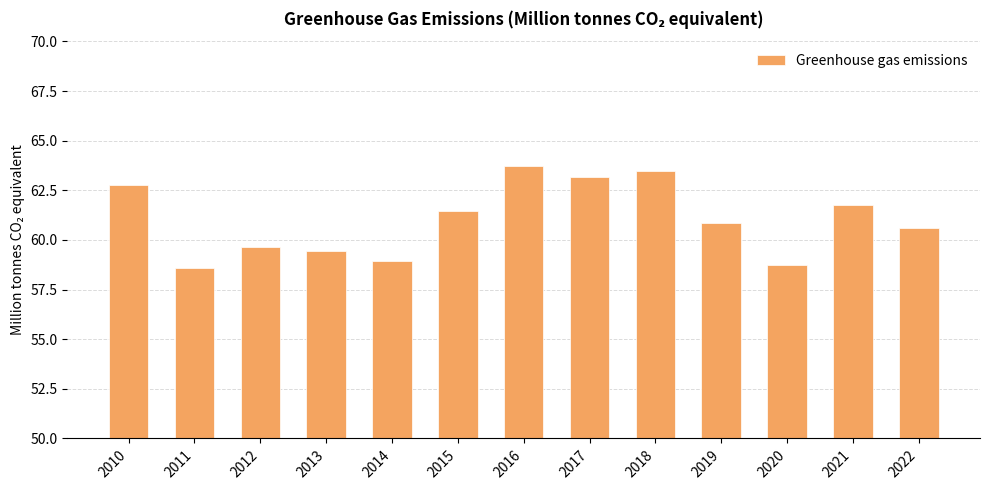

List the labels in order of value, smallest first.

2011, 2020, 2014, 2013, 2012, 2022, 2019, 2015, 2021, 2010, 2017, 2018, 2016